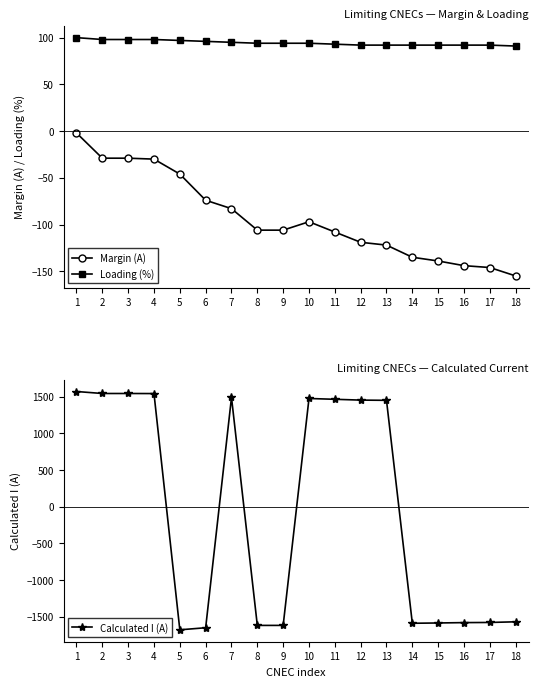

At 16, list the series in order from largest to smallest.

Loading (%), Margin (A), Calculated I (A)